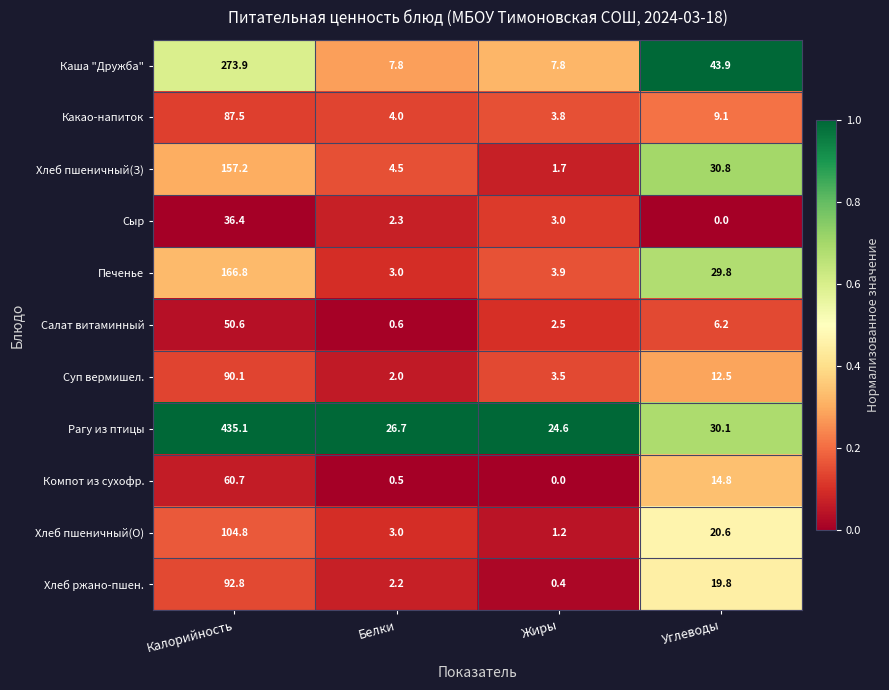

Where is Хлеб пшеничный(О) nearest to the value 53?

Углеводы